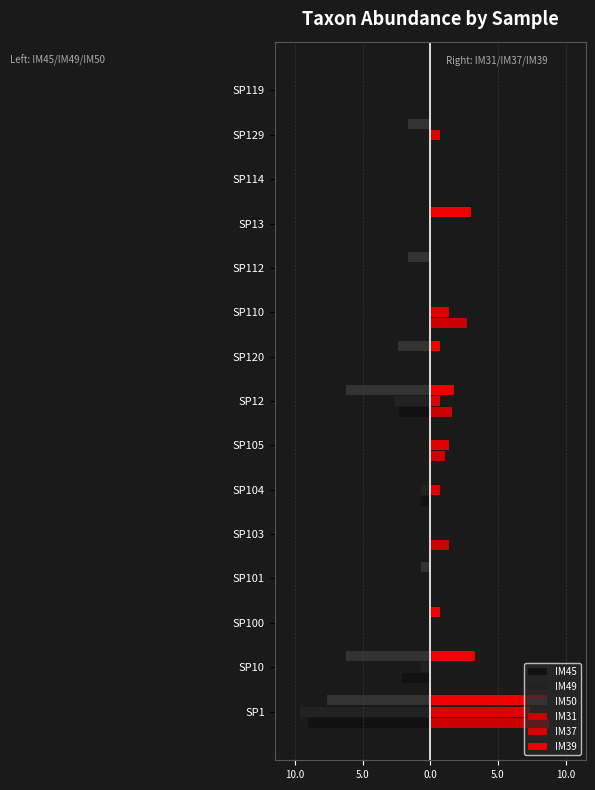

List the series in order of their peak value, lowest first.

IM45, IM49, IM50, IM37, IM39, IM31